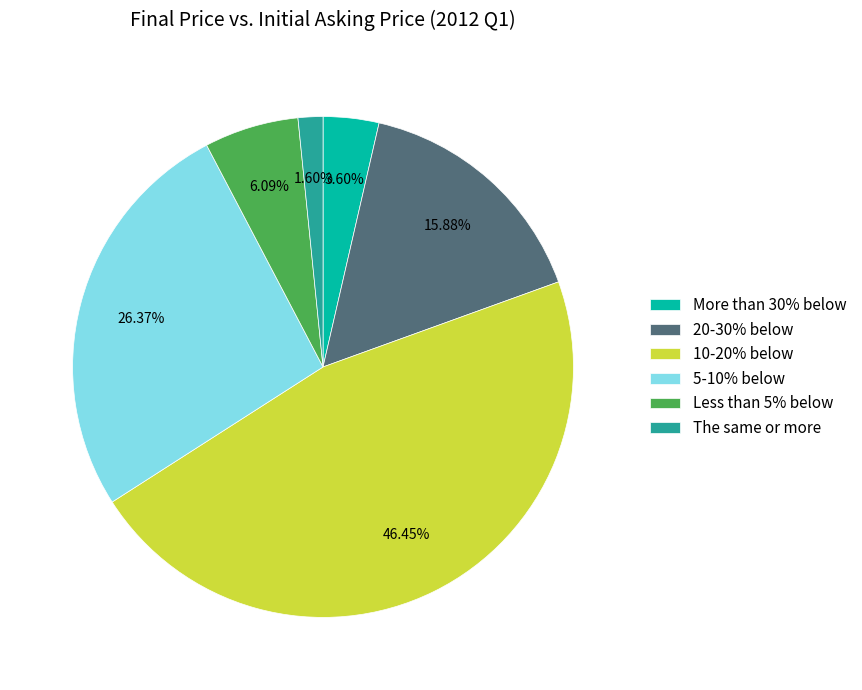

Count the number of slices in the pie.

6